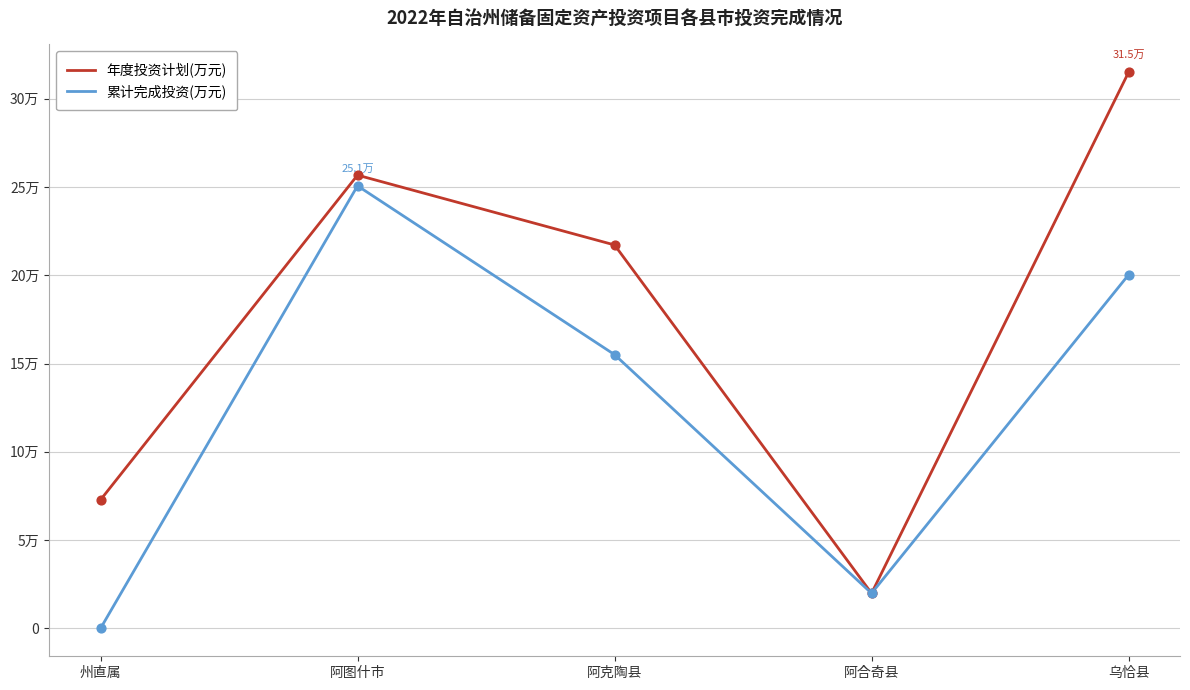

At how many categories does at least one series exceed 62893?

4